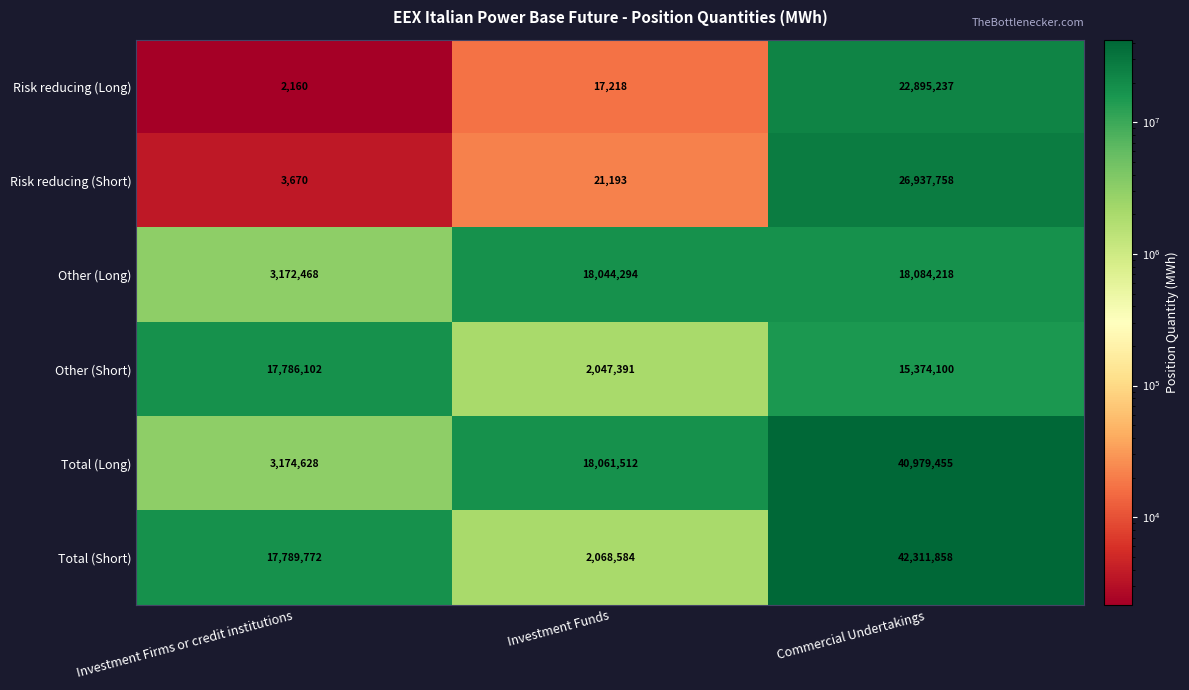

Reading left to right, list all the values displayed in this chart.

Risk reducing (Long): Investment Firms or credit institutions=2160	Investment Funds=17218	Commercial Undertakings=22895237
Risk reducing (Short): Investment Firms or credit institutions=3670	Investment Funds=21193	Commercial Undertakings=26937758
Other (Long): Investment Firms or credit institutions=3172468	Investment Funds=18044294	Commercial Undertakings=18084218
Other (Short): Investment Firms or credit institutions=17786102	Investment Funds=2047391	Commercial Undertakings=15374100
Total (Long): Investment Firms or credit institutions=3174628	Investment Funds=18061512	Commercial Undertakings=40979455
Total (Short): Investment Firms or credit institutions=17789772	Investment Funds=2068584	Commercial Undertakings=42311858